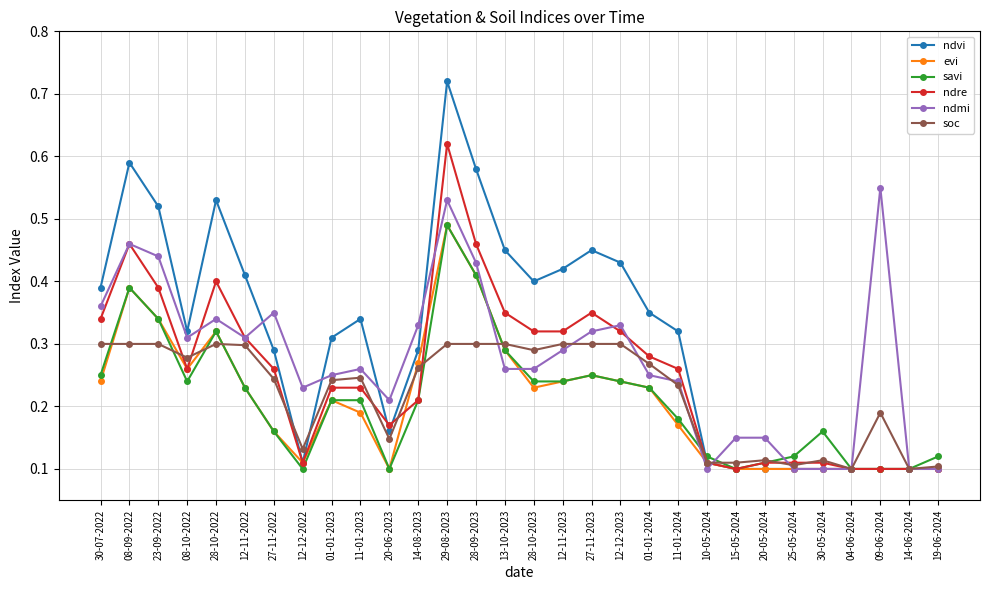

At which category is the sum across all series the highest?

29-08-2023